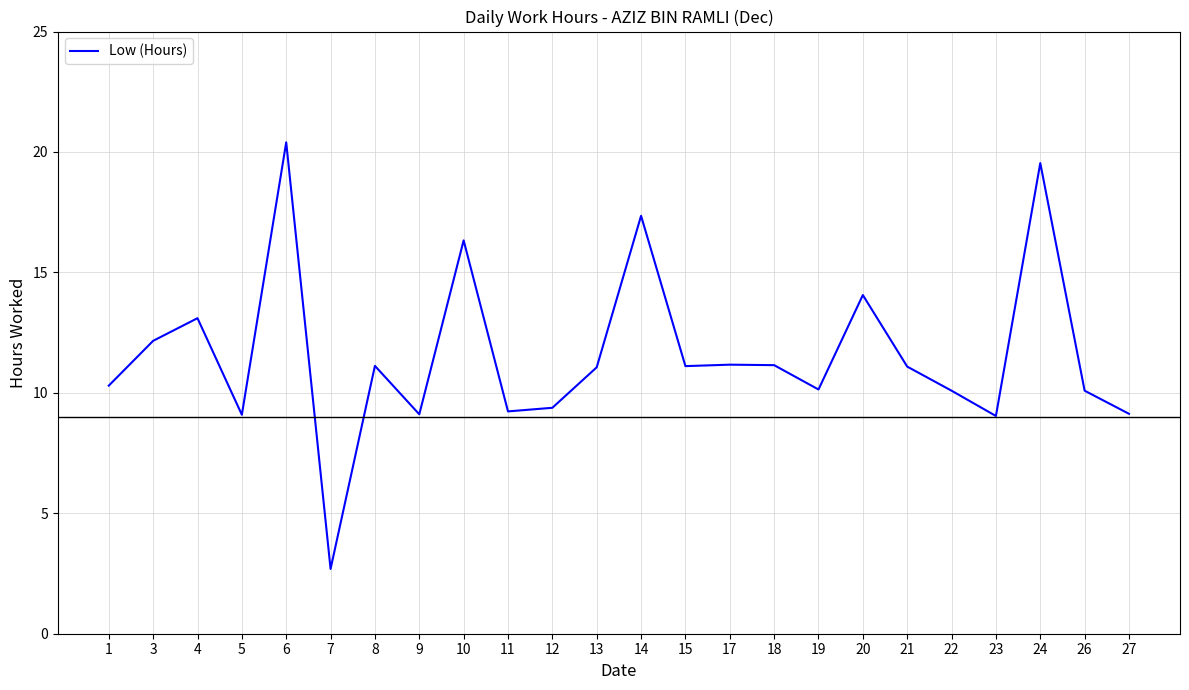

At which category does the data reach its first local peak?

4